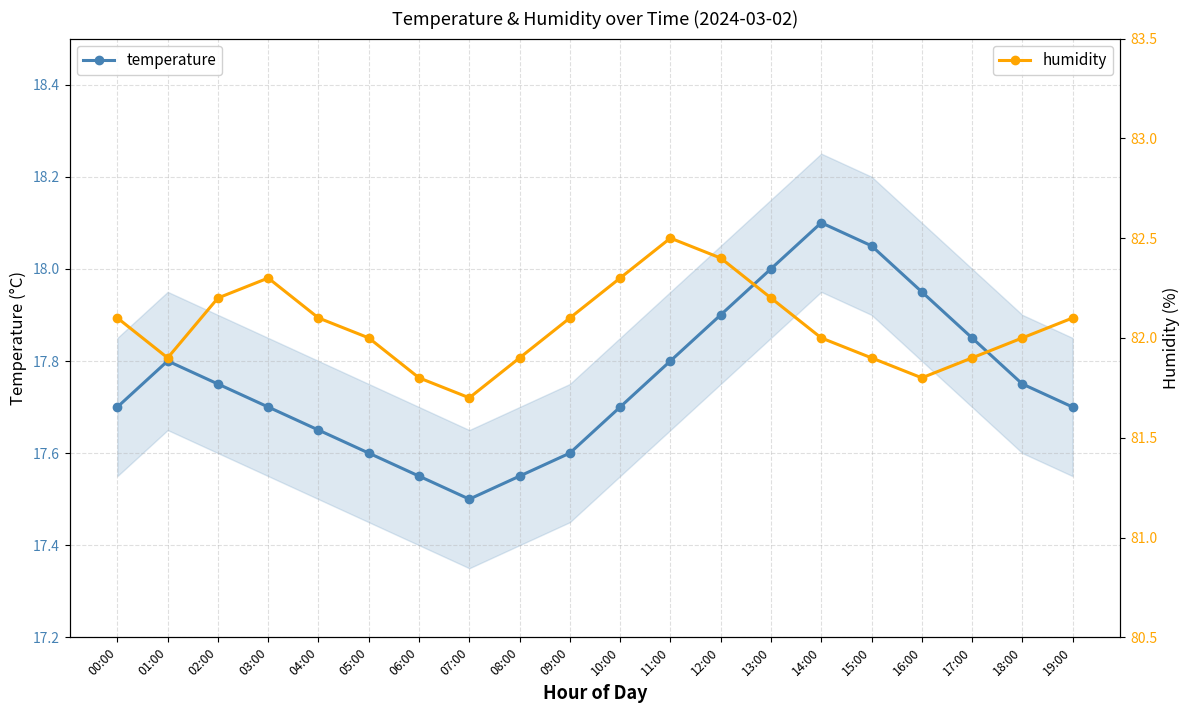

What is the label of the 4th point from the left?

03:00